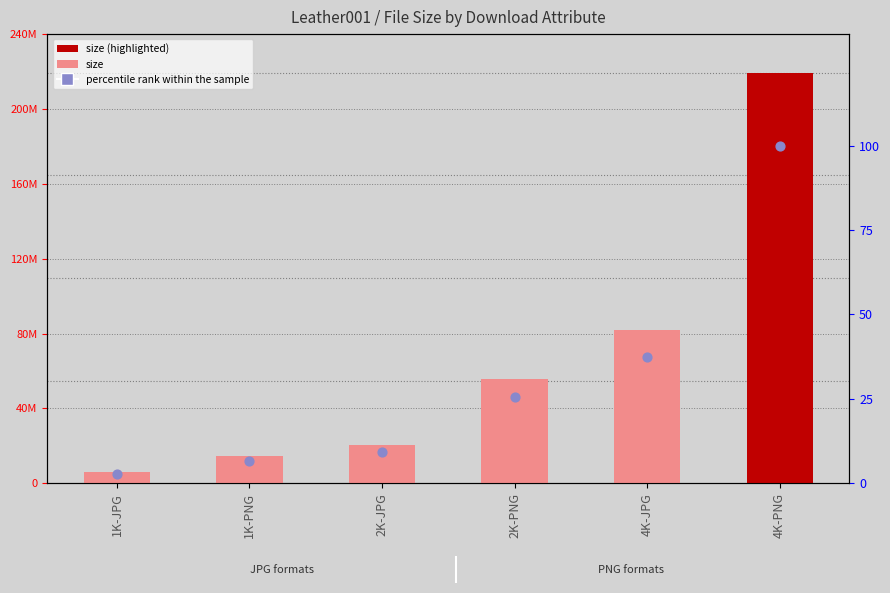

Is the value of size at 1K-PNG greater than the value of percentile rank within the sample at 2K-PNG?

Yes